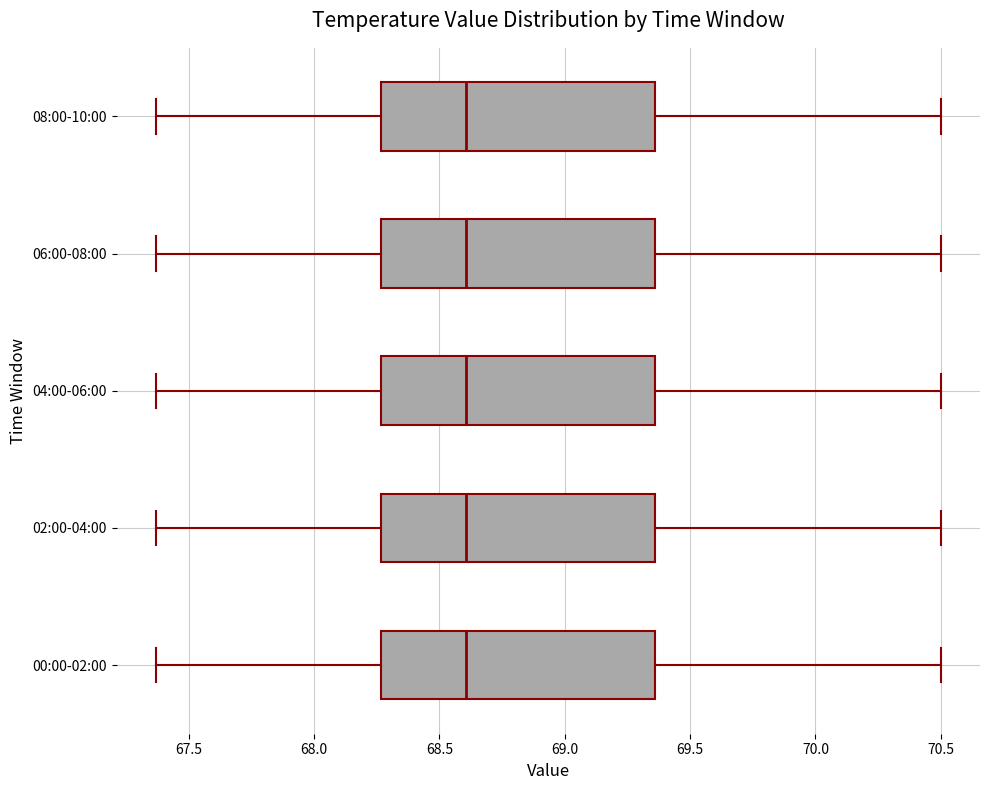

Reading bottom to top, transcribe this box plot: for each box, give where its median line is, the range the box spans, and where its two whiskers end, as read against the x-axis. The values are not printed on the chart, so give them approximately, as read against the axis.

00:00-02:00: median 68.60, box 68.25 to 69.35, whiskers 67.35 to 70.50
02:00-04:00: median 68.60, box 68.25 to 69.35, whiskers 67.35 to 70.50
04:00-06:00: median 68.60, box 68.25 to 69.35, whiskers 67.35 to 70.50
06:00-08:00: median 68.60, box 68.25 to 69.35, whiskers 67.35 to 70.50
08:00-10:00: median 68.60, box 68.25 to 69.35, whiskers 67.35 to 70.50